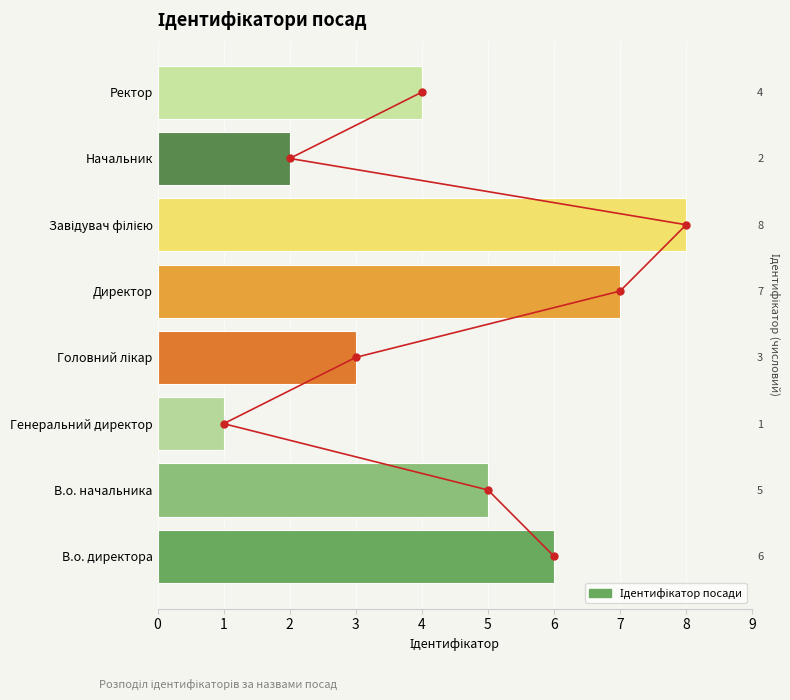

What is the difference between the maximum and minimum values?

7